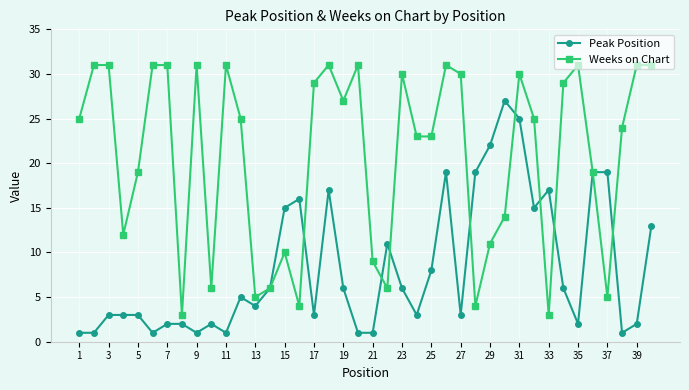

Which series has the largest total across all categories?

Weeks on Chart